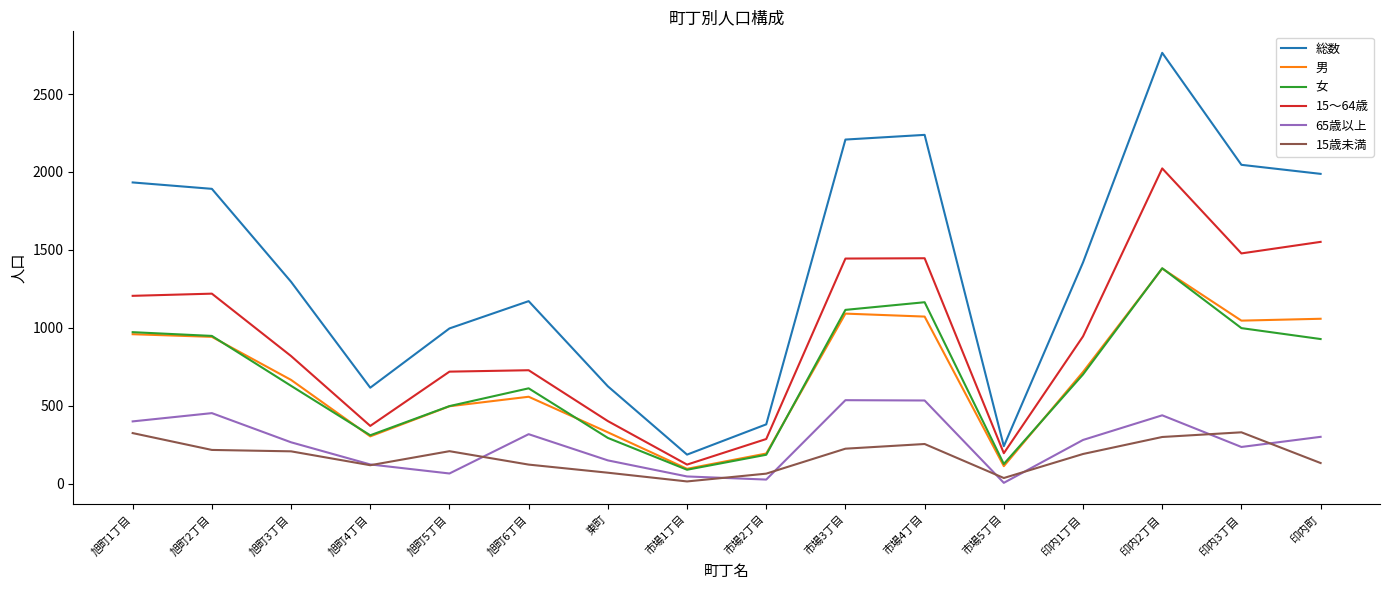

True or false: 総数 and 15歳未満 intersect in this chart.

False